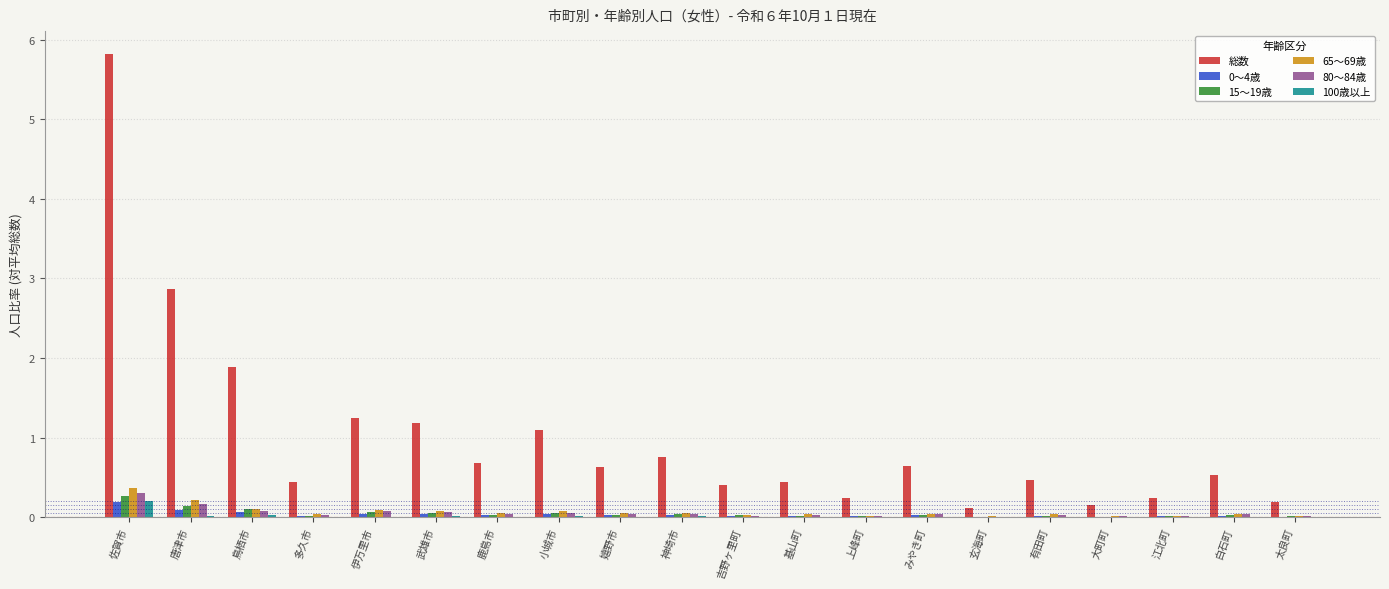

How many groups of bars are there?

20